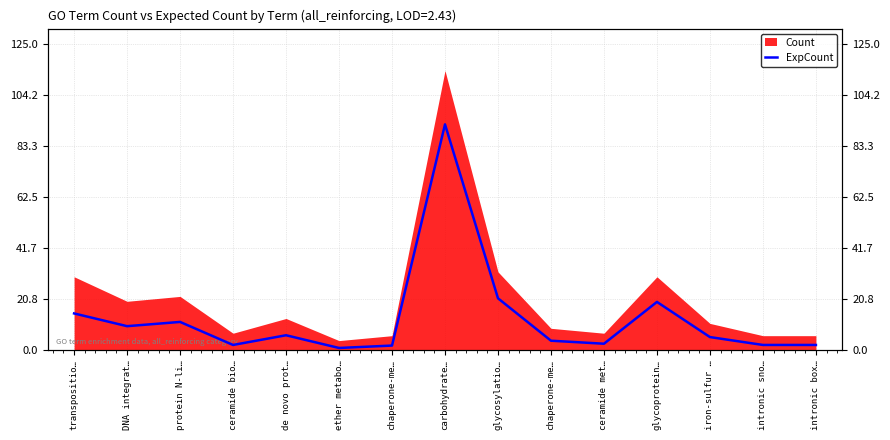

Where does the data first go above 5?

transpositio…